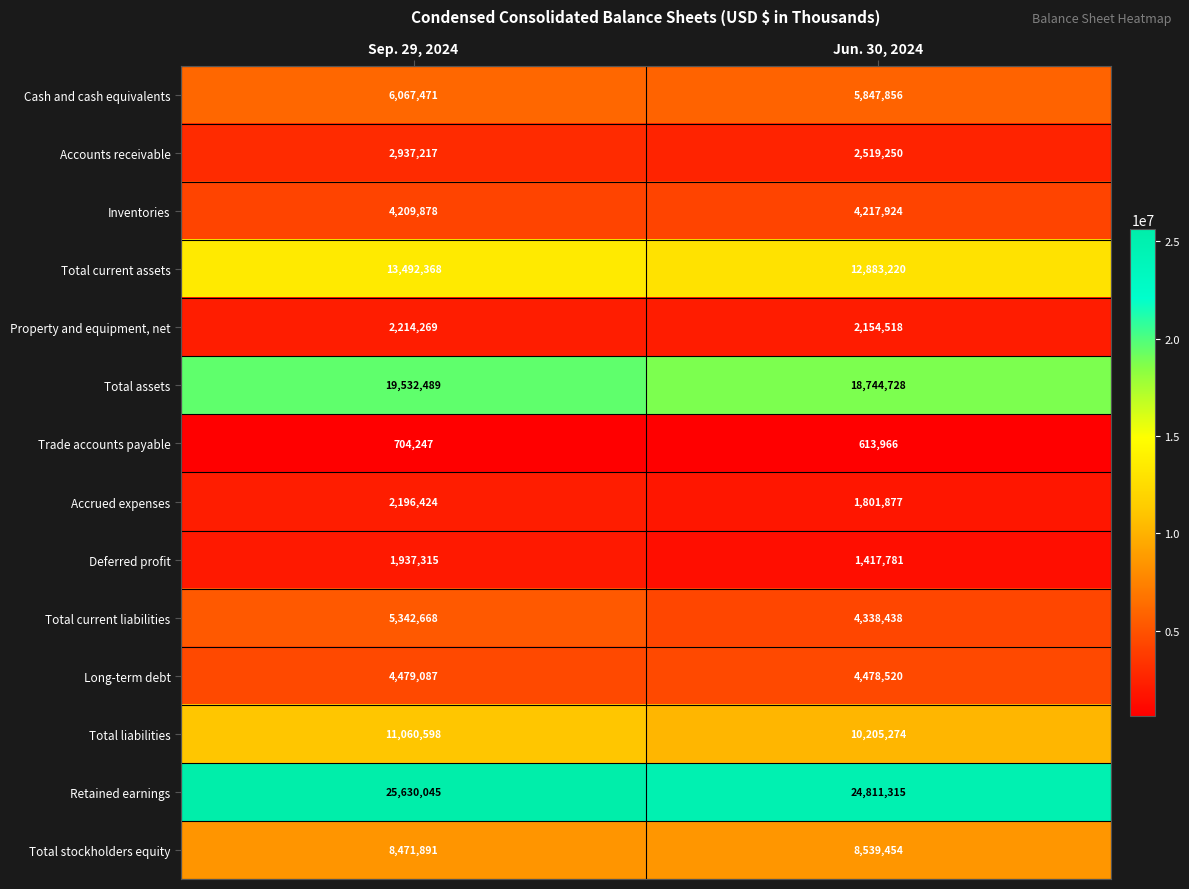

Where is Total assets nearest to the value 19138608?

Jun. 30, 2024